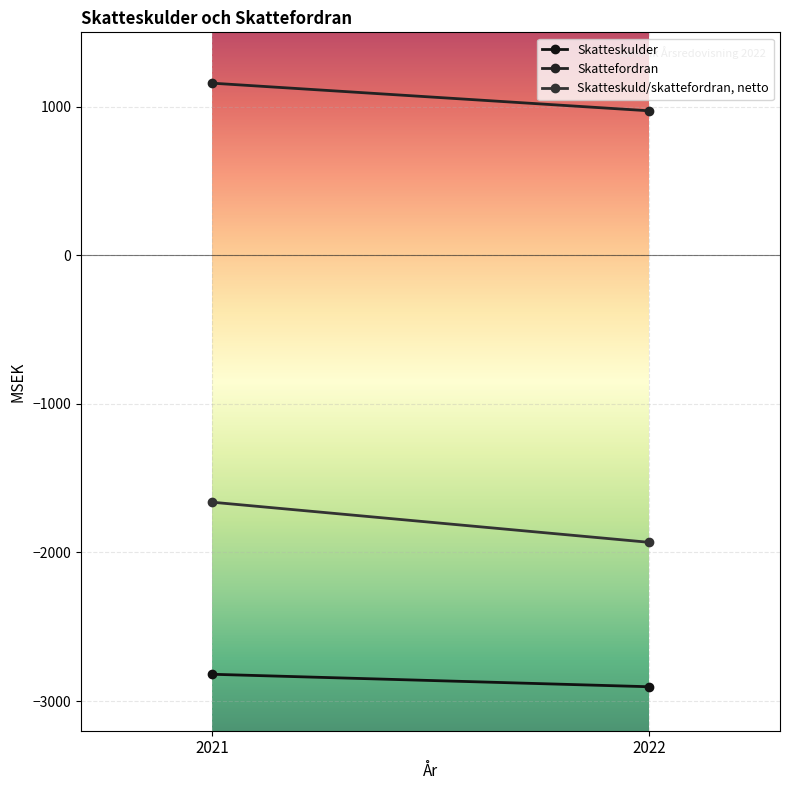

What is the approximate value of Skattefordran at 2021?

1158